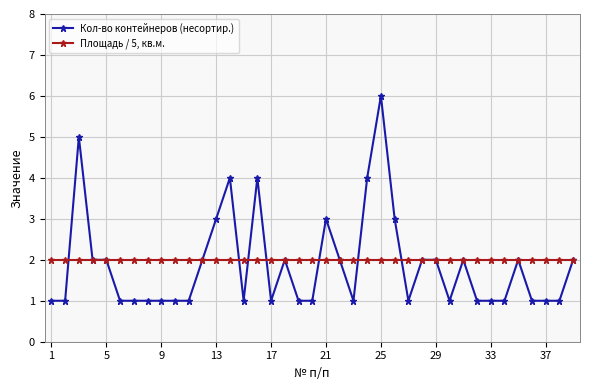

True or false: Кол-во контейнеров (несортир.) has more than 0 interior local peaks.

True